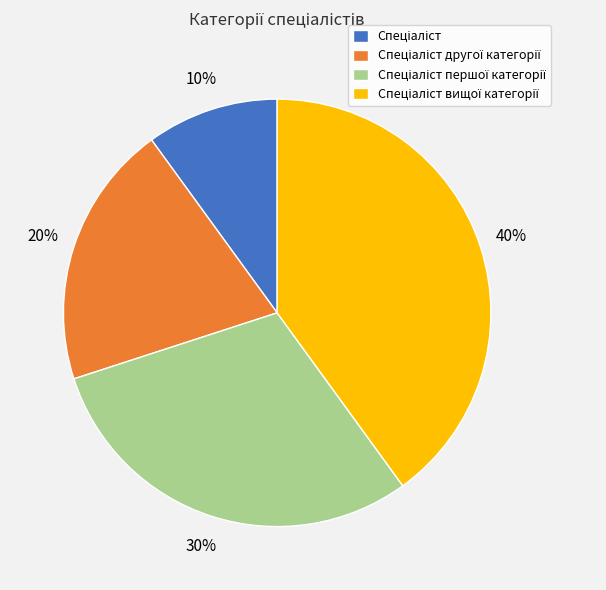

Does any single category account for the majority?

No